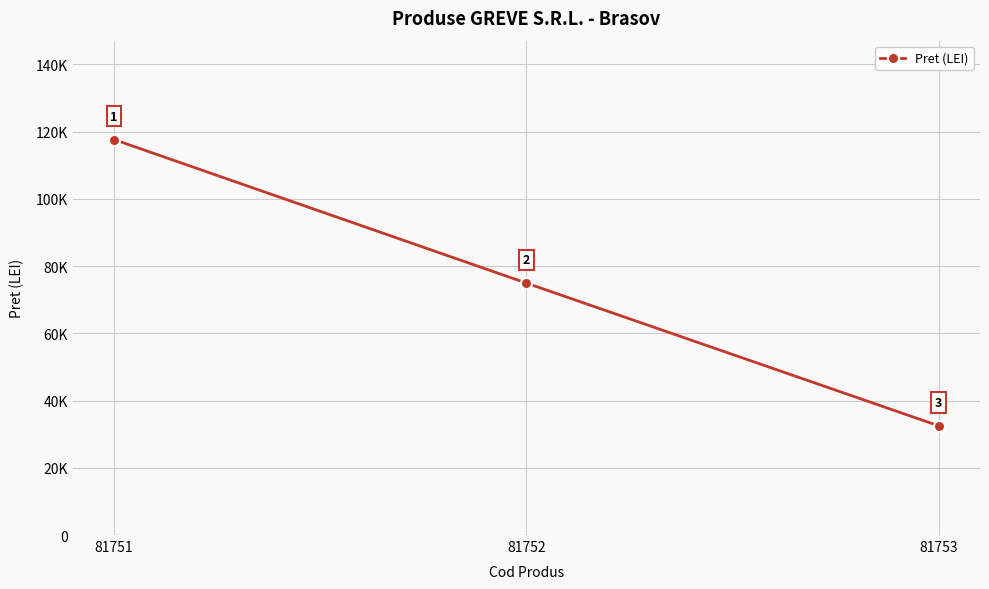

Is this an area chart (filled region under the line)?

No